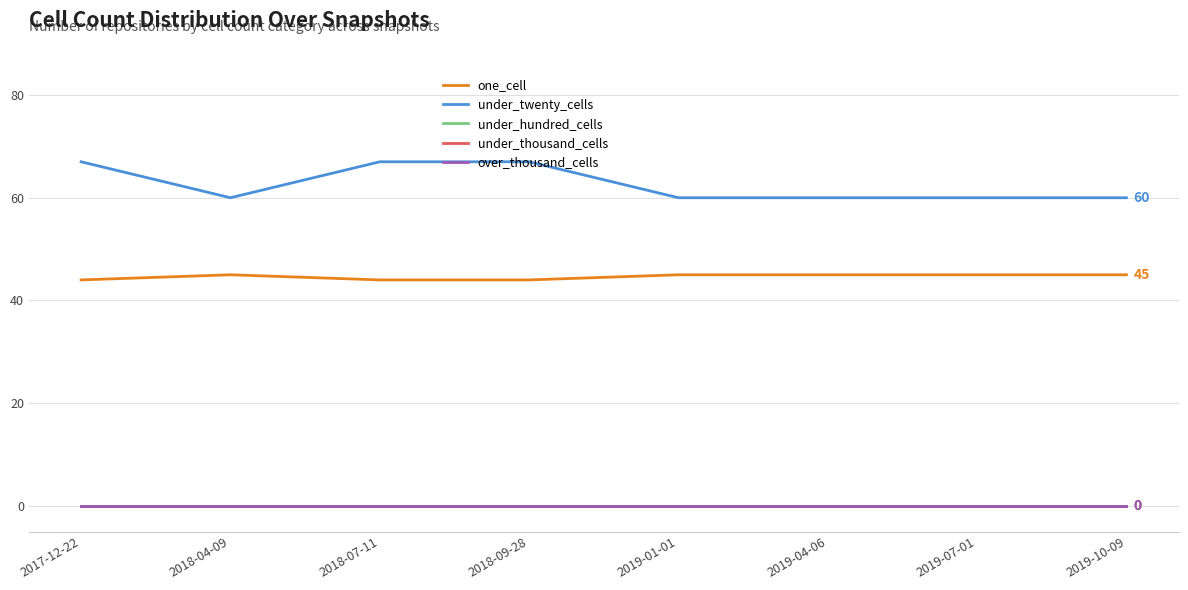

True or false: one_cell has more than 2 interior local peaks.

False